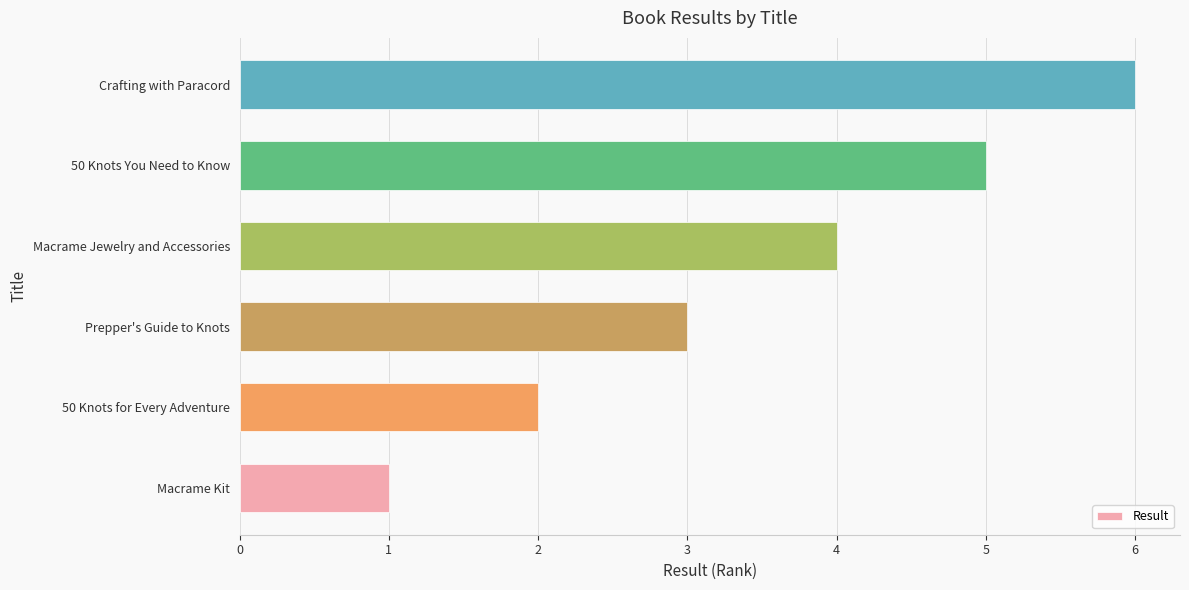

Approximately how many times larger is the value at Macrame Jewelry and Accessories compared to 50 Knots for Every Adventure?

2.0